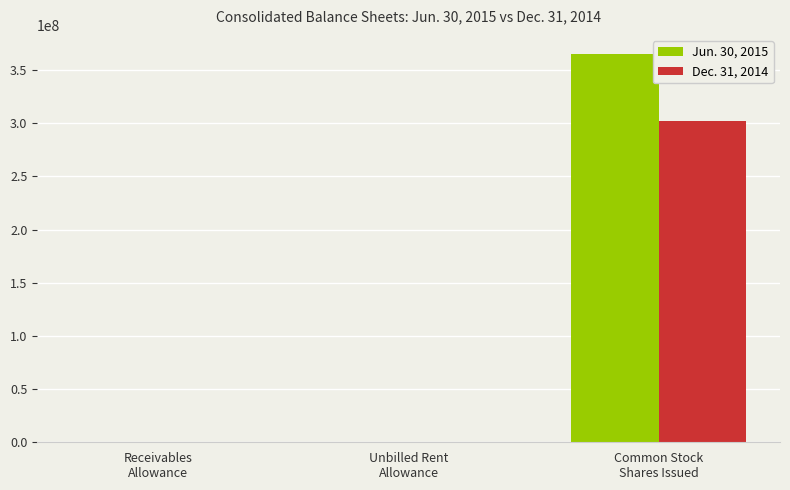

Does the chart contain stacked bars?

No